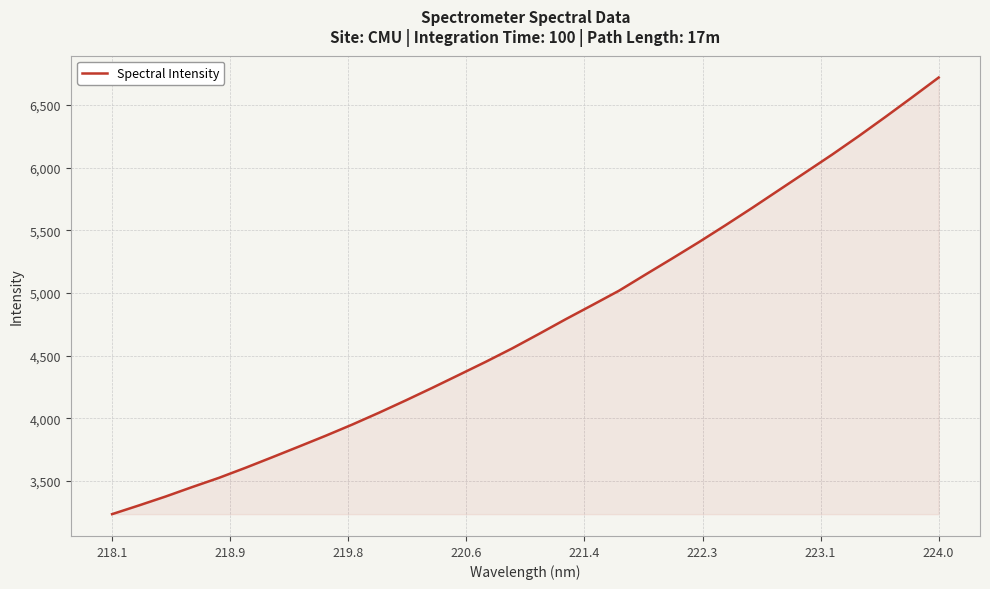

What is the difference between the second highest and minimum values?

3322.9